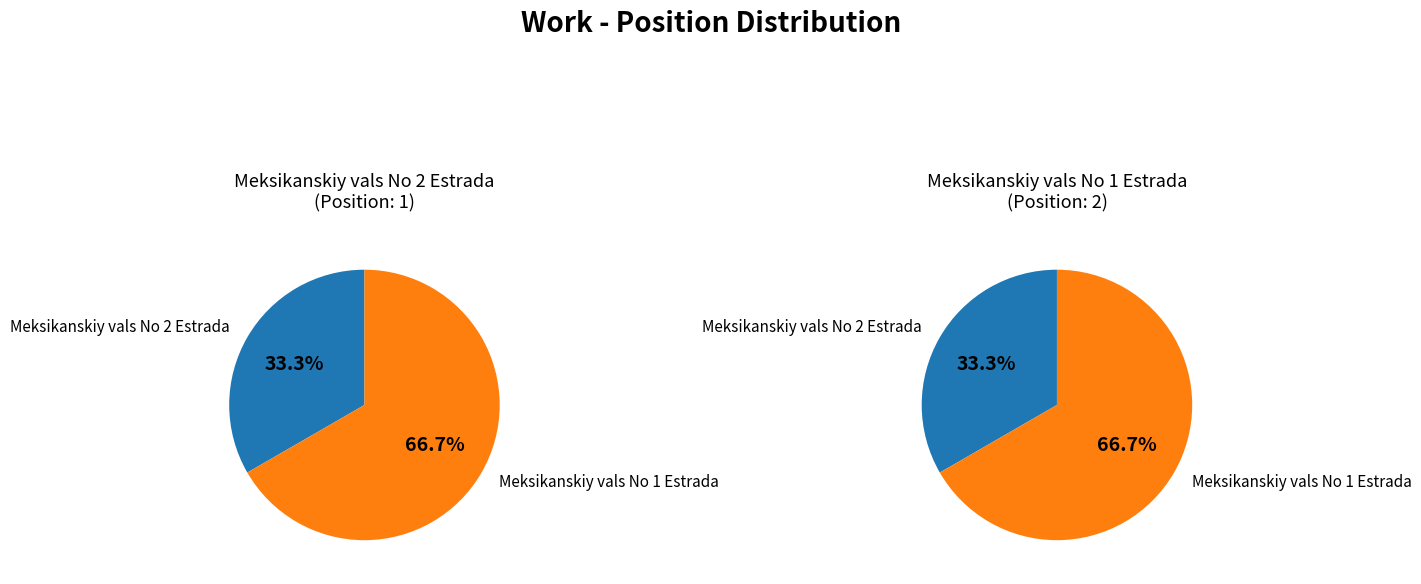

What is the smallest slice in the pie chart?

Meksikanskiy vals No 2 Estrada